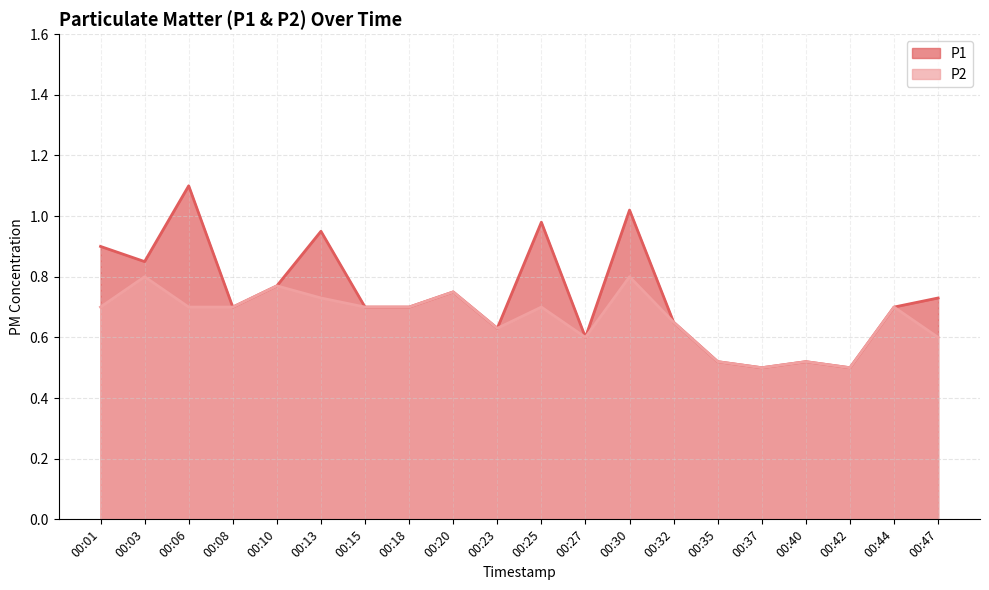

Does the chart display data point markers on the line(s)?

No